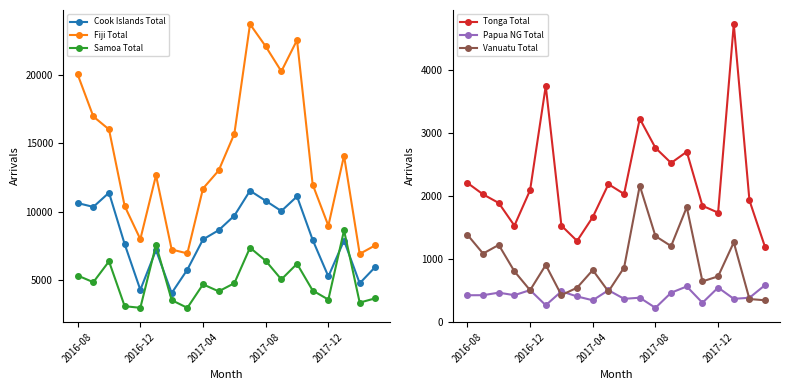

What is the sum of the Papua NG Total values at 10 and 2016-08?

783